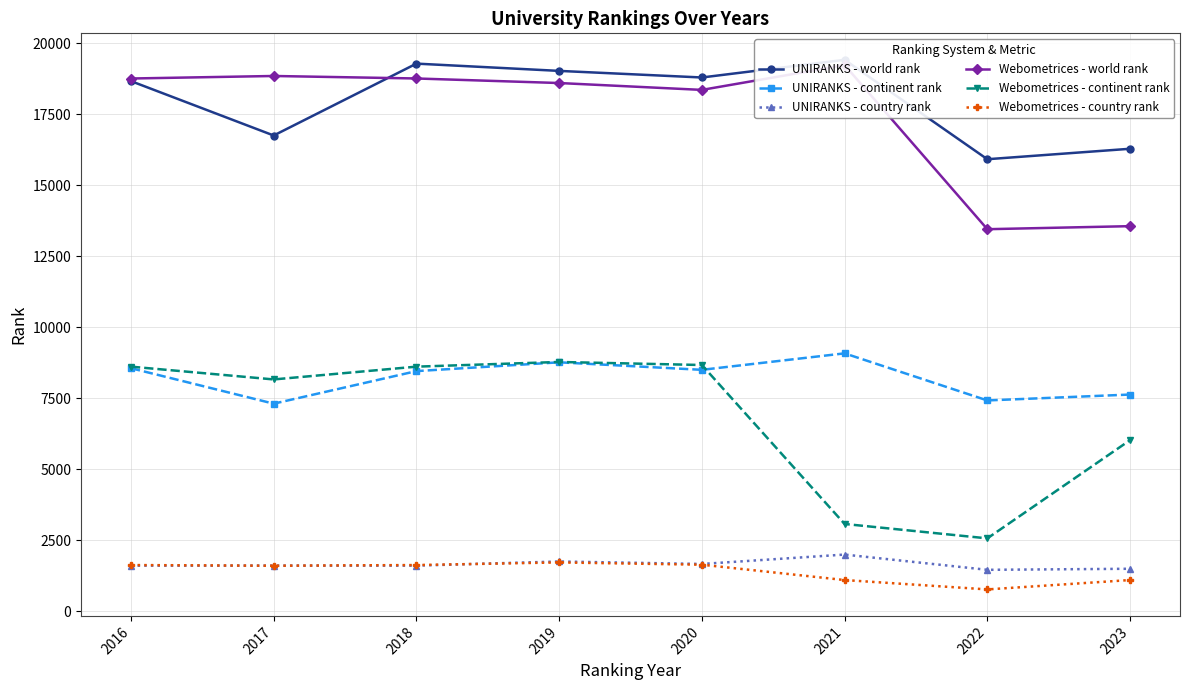

Which series changed the most between 2017 and 2019?

UNIRANKS - world rank